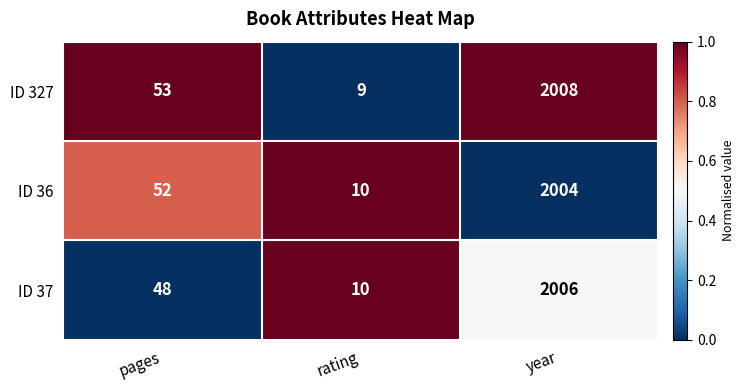

What is the spread (max minus min) of values at pages?

5